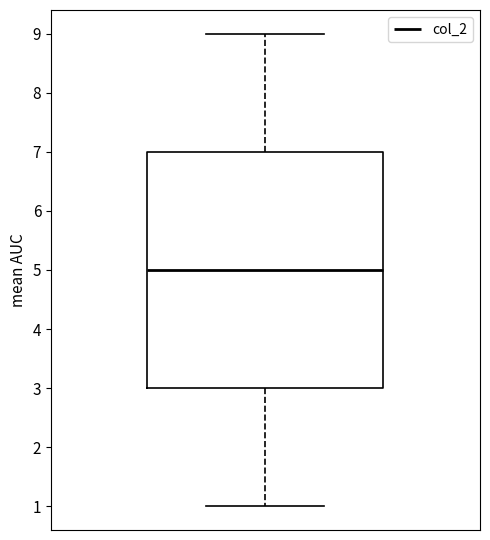

Where does the median line of the box sit on the y-axis? The values are not printed on the chart, so give them approximately, as read against the axis.

5